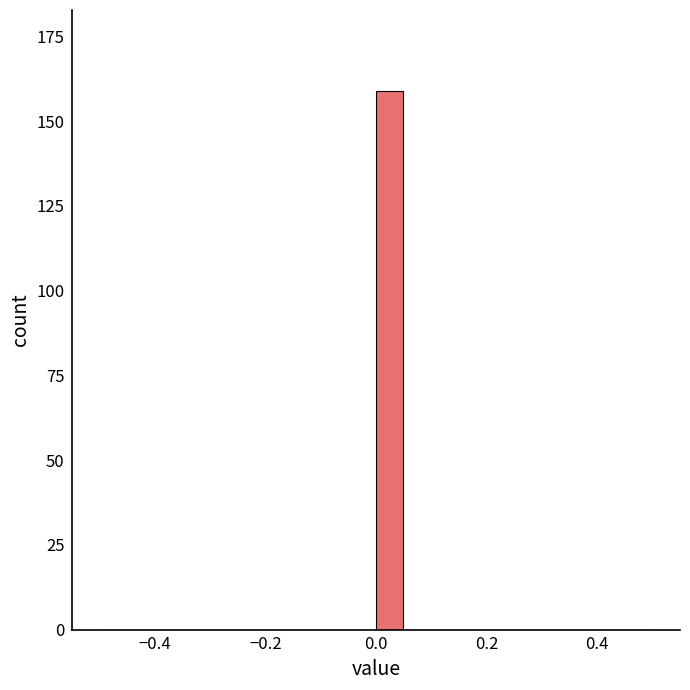

Read against the x-axis, roughly where is the centre of the tallest bar?

0.02